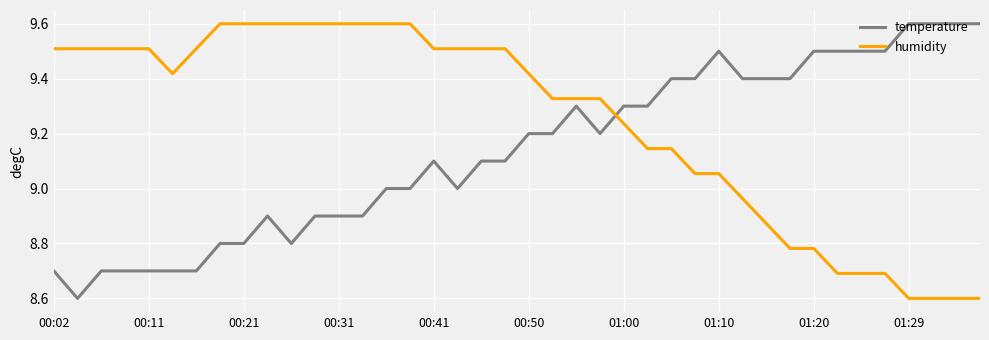

How many lines are shown in the chart?

2